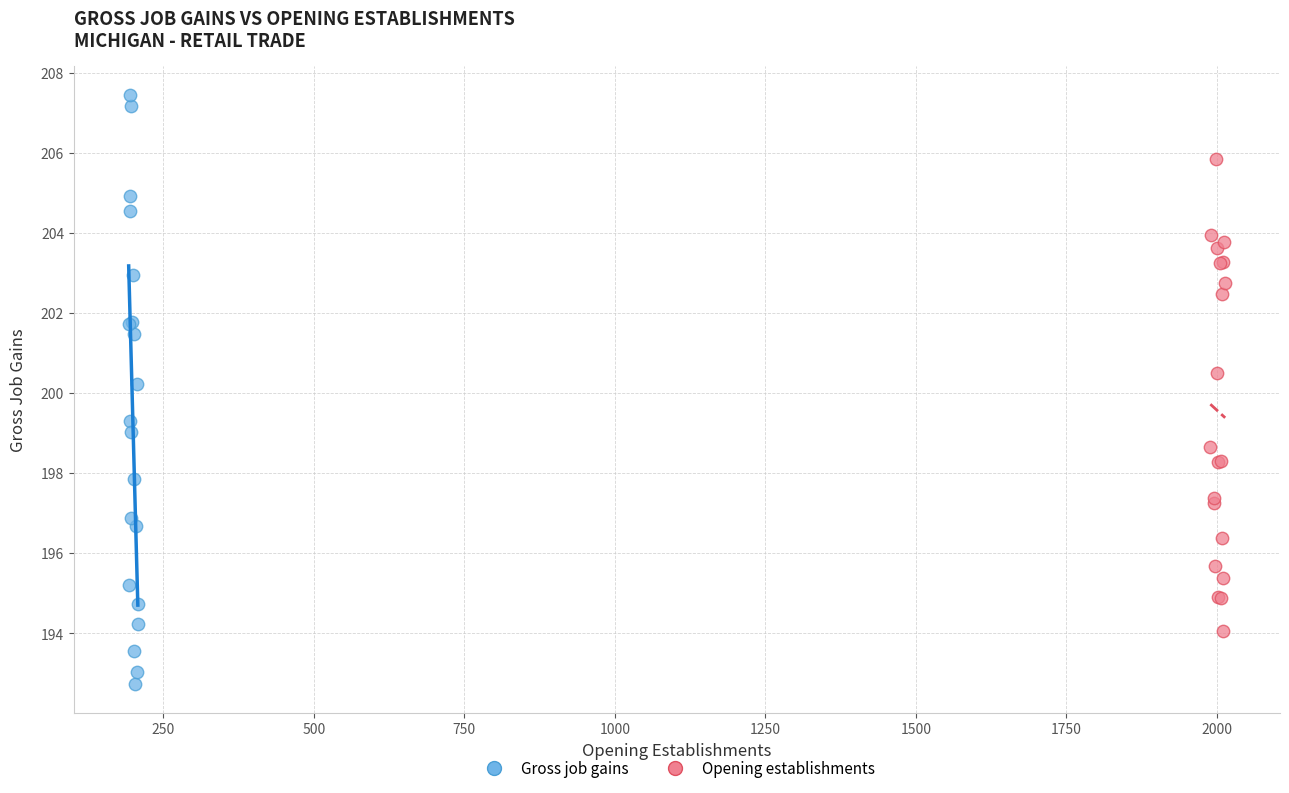

Which series reaches the maximum Y coordinate?

Gross job gains